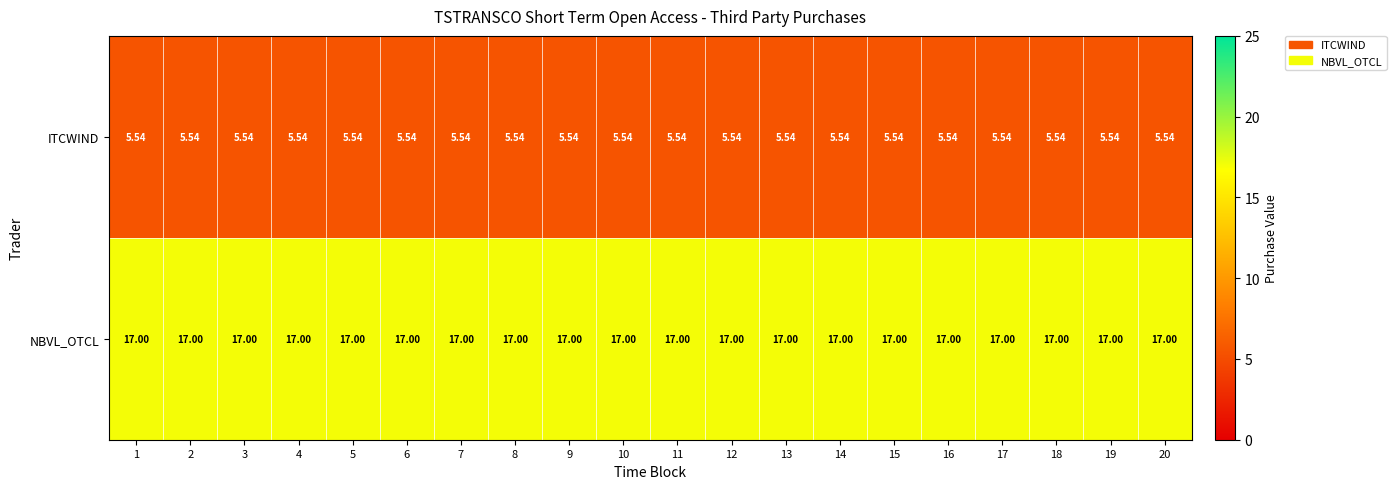

List the series in order of their overall mean, lowest first.

ITCWIND, NBVL_OTCL